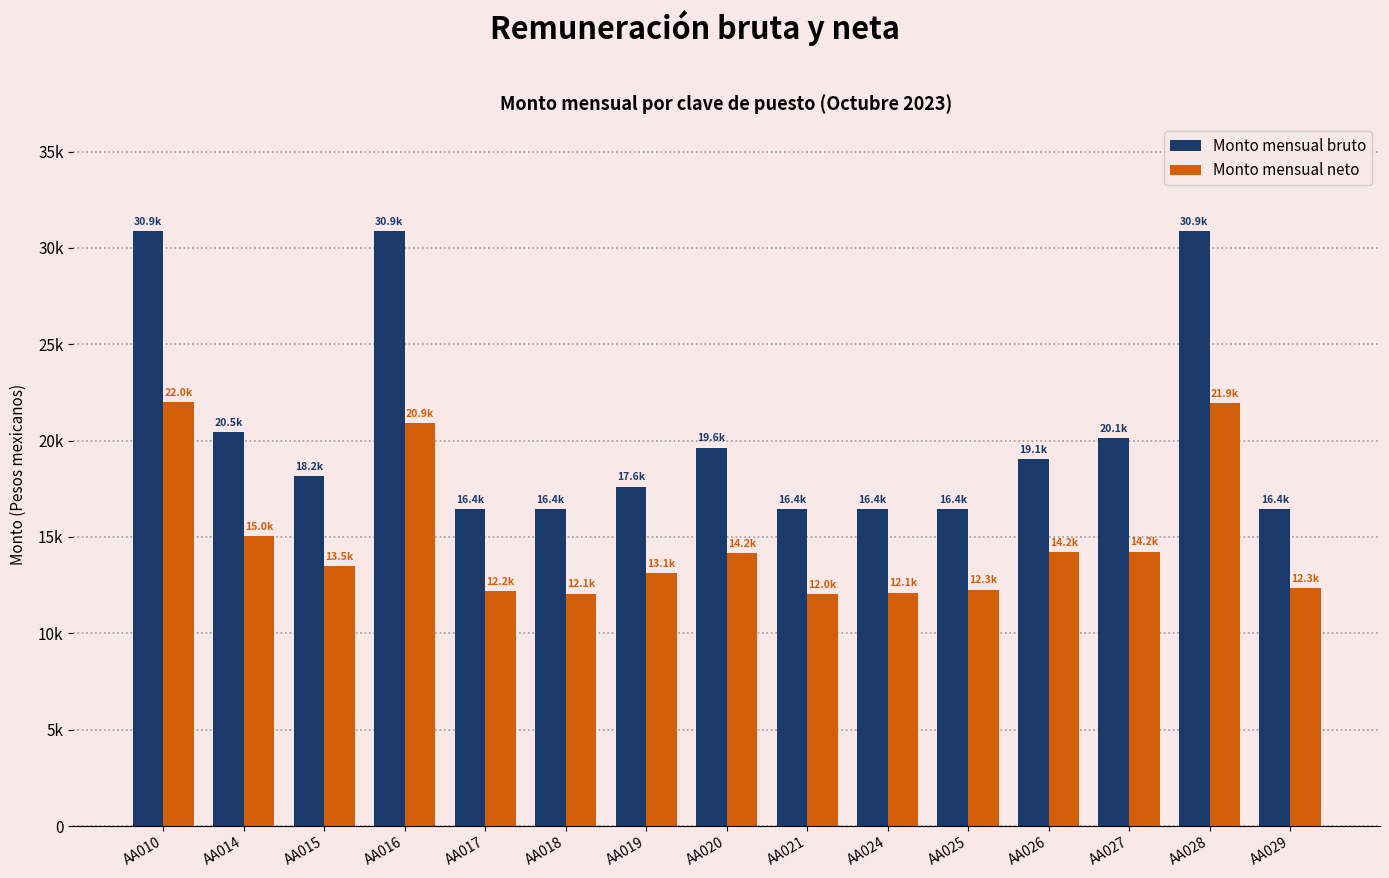

The value of Monto mensual bruto at AA019 is 17615.1. True or false?

True